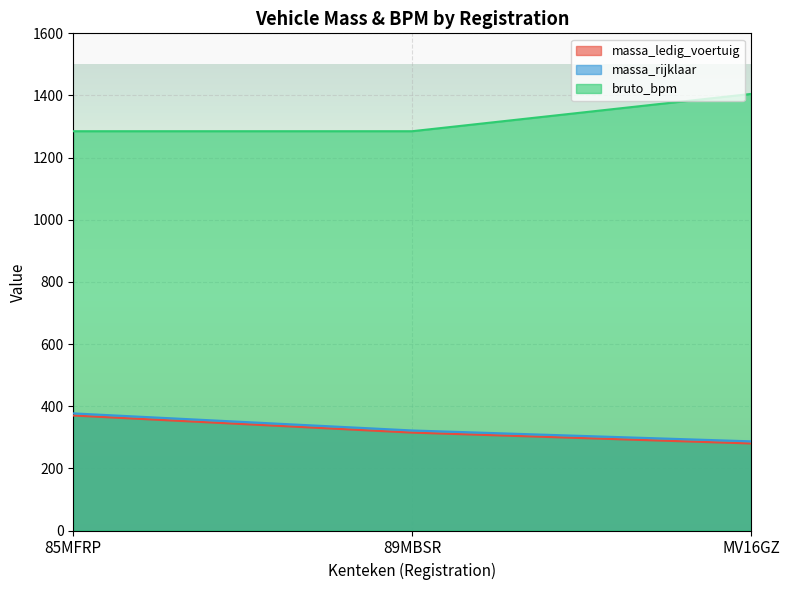

Where does the massa_rijklaar series first go above 322?

85MFRP